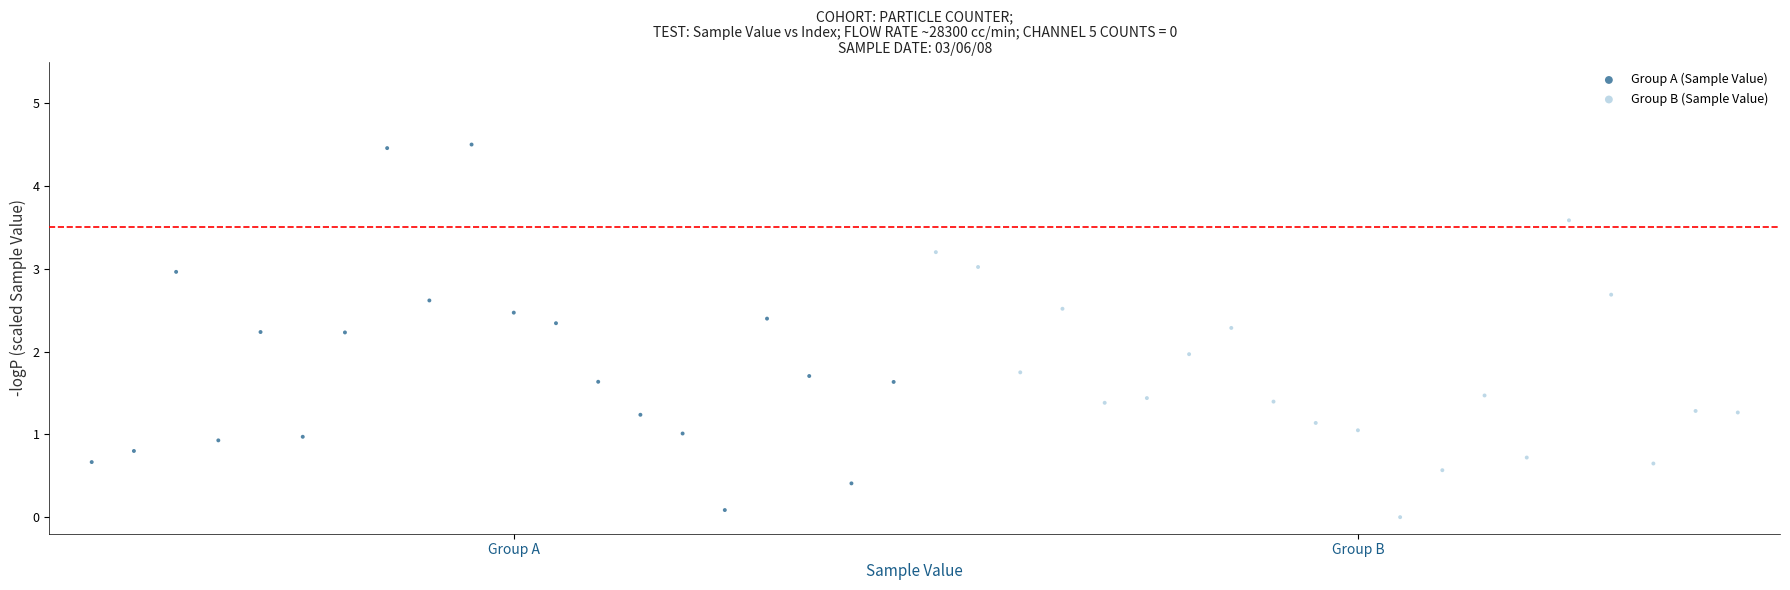

Which series contains the highest Y value?

Group A (Sample Value)